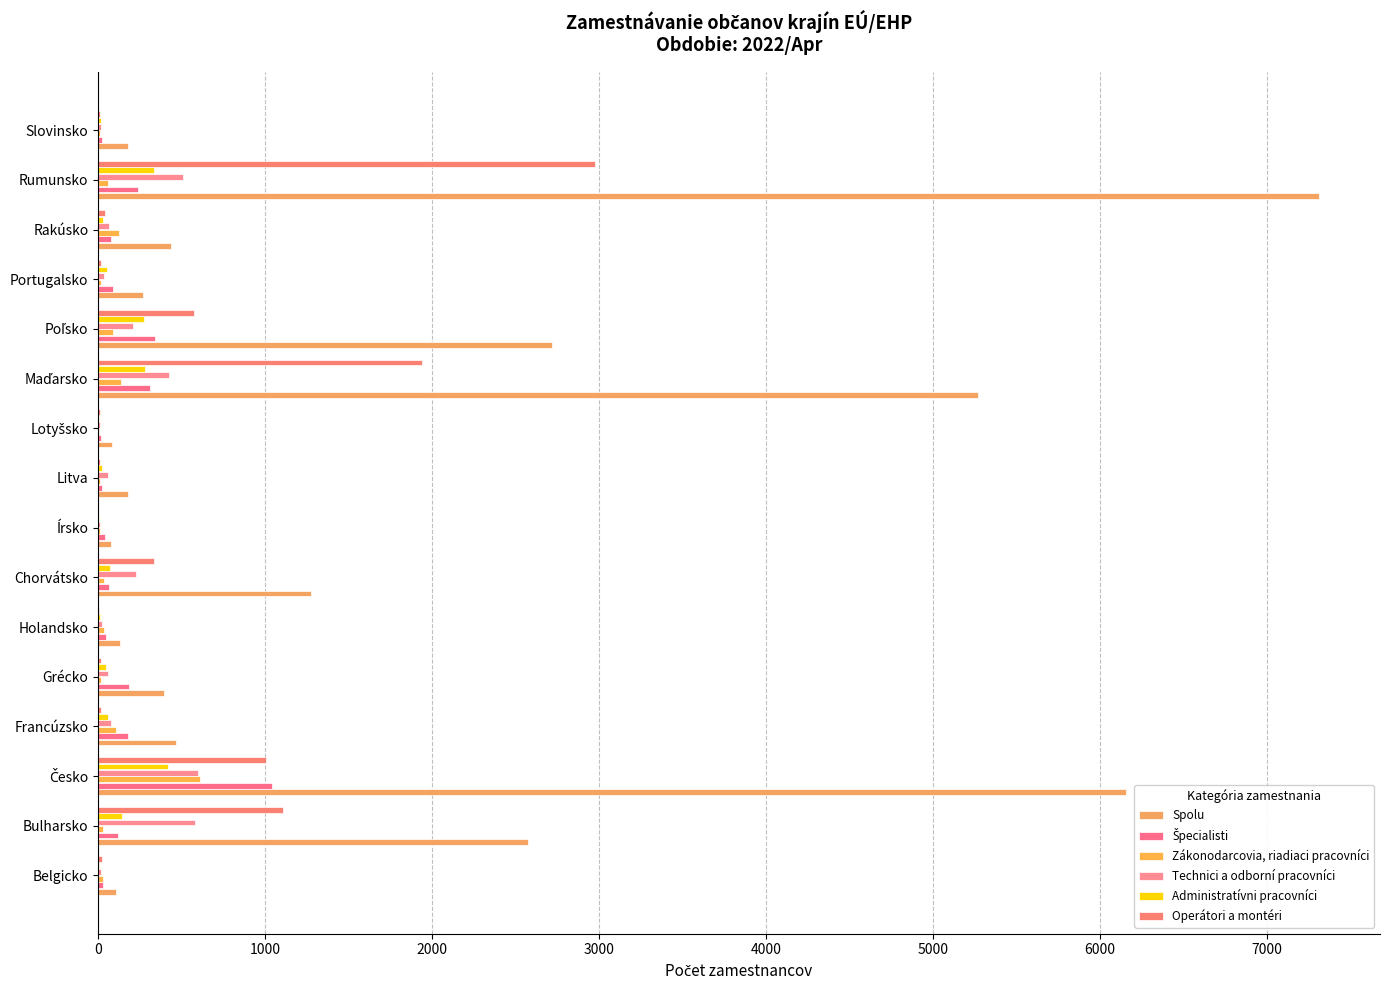

How many values in the Spolu series exceed 438?

7